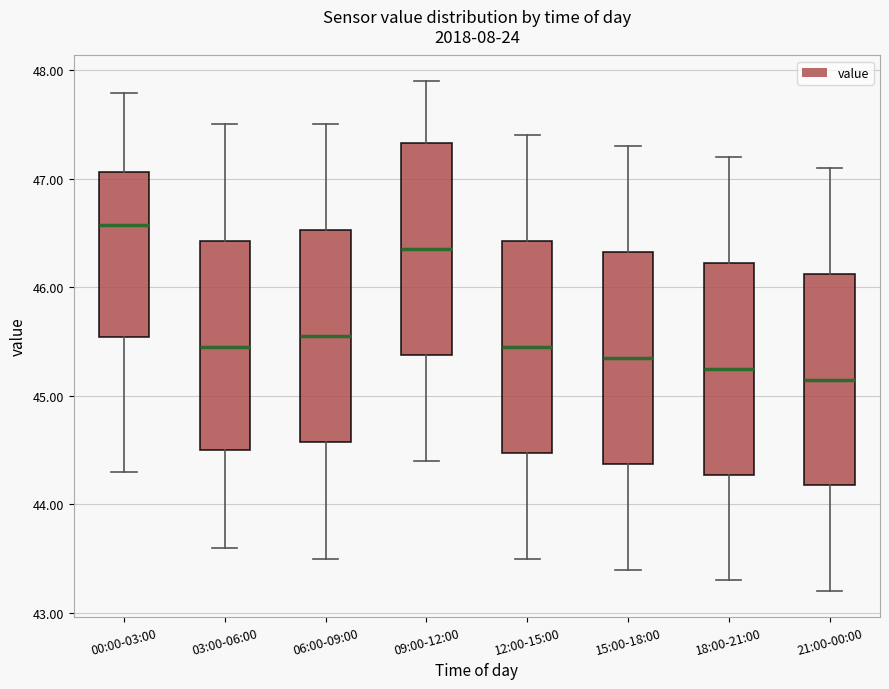

Where does the upper whisker of the box for 03:00-06:00 end on the y-axis? The values are not printed on the chart, so give them approximately, as read against the axis.

47.5